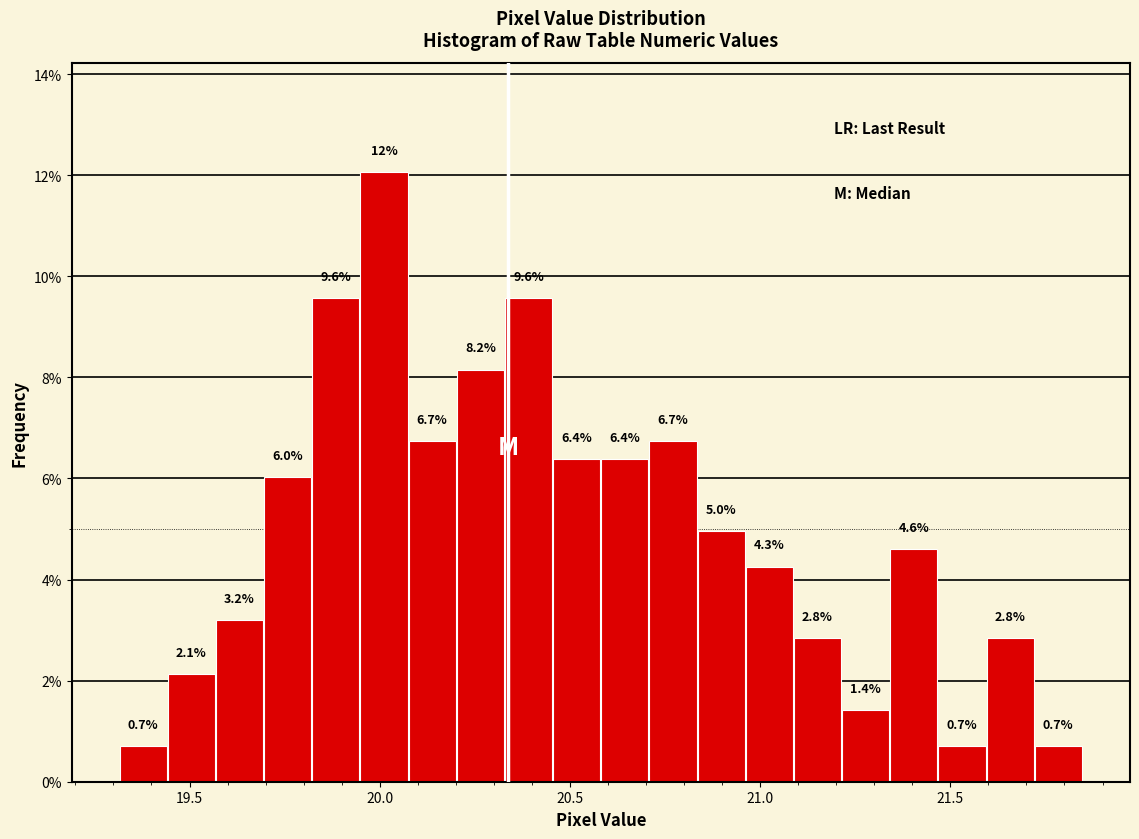

Read against the x-axis, roughly where is the centre of the tallest bar?

20.00